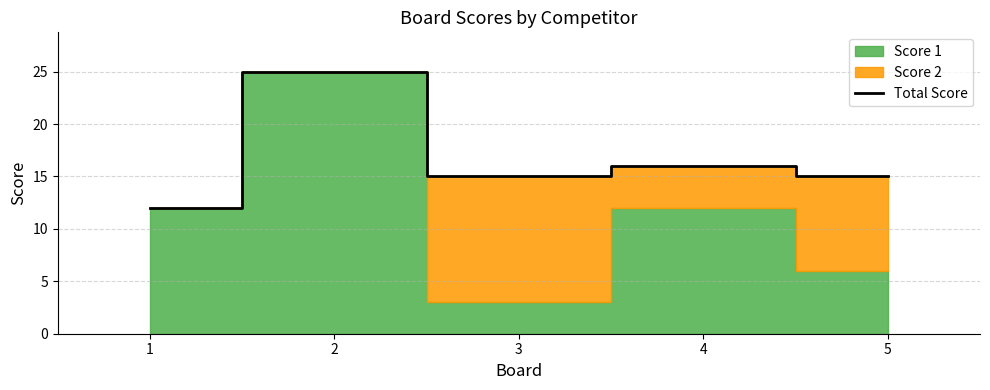

Reading left to right, extract all data points from this chart.

1=12	2=25	3=15	4=16	5=15